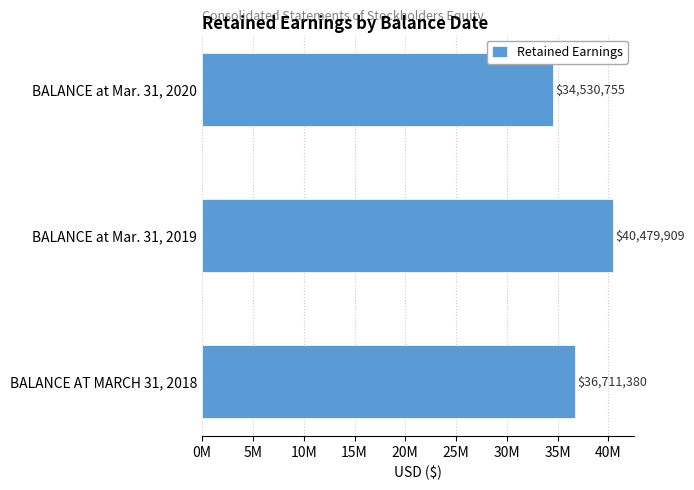

Where is the data nearest to the value 37505332?

BALANCE AT MARCH 31, 2018